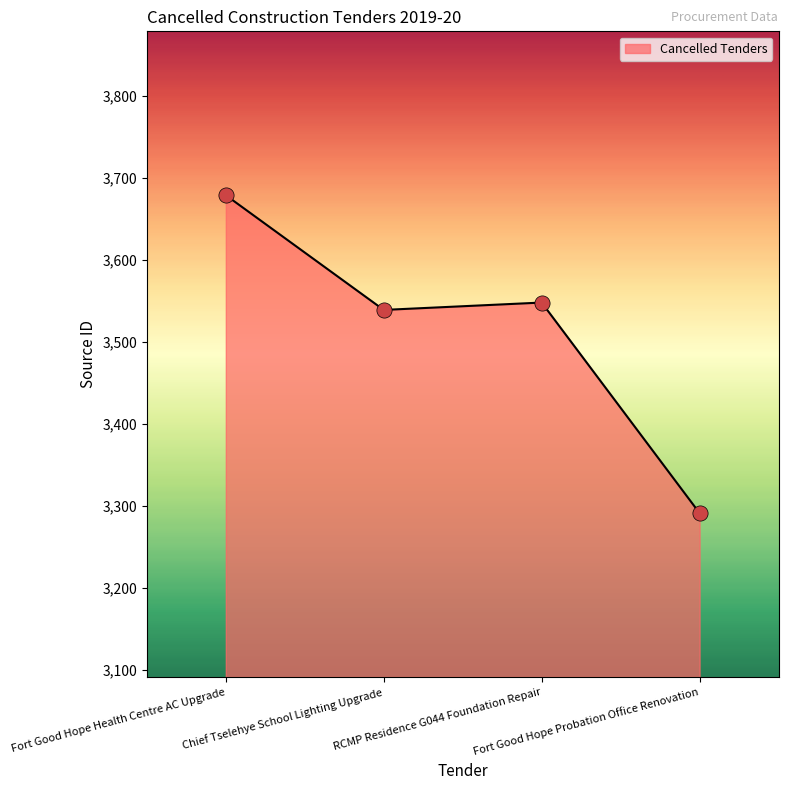

What is the change in value from Fort Good Hope Health Centre AC Upgrade to RCMP Residence G044 Foundation Repair?

-131